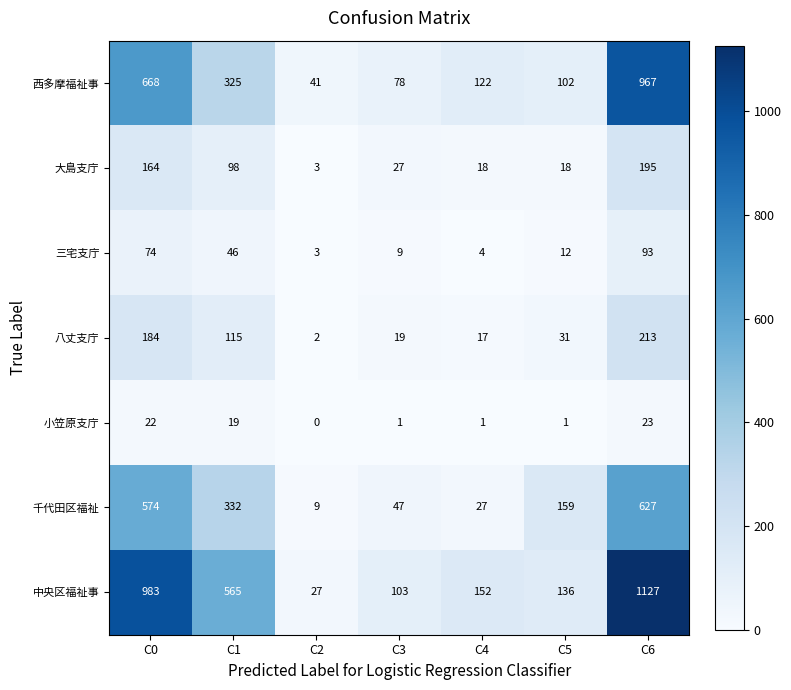

How many data points does each series have?

7